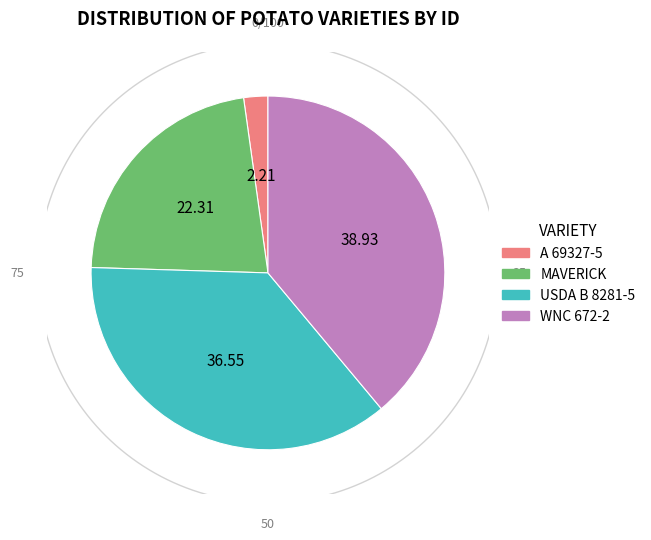

Does MAVERICK represent more than half of the total?

No